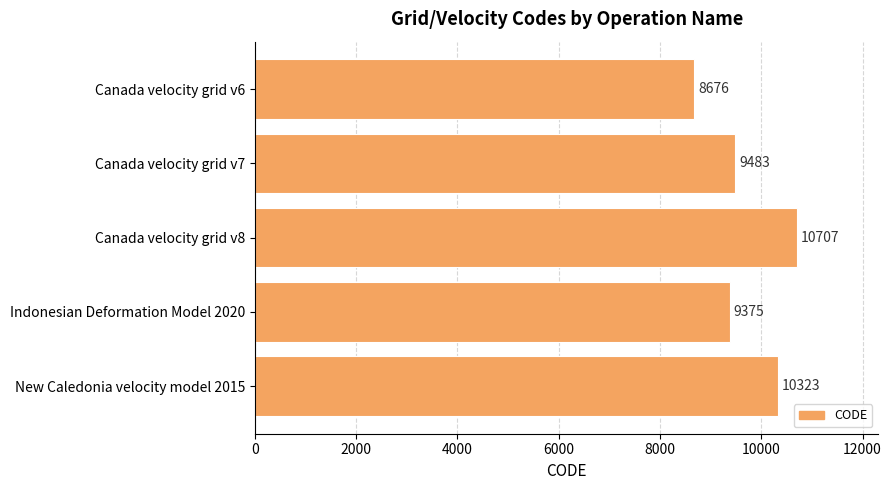

What value does the data have at Canada velocity grid v7, to the nearest 100?

9500